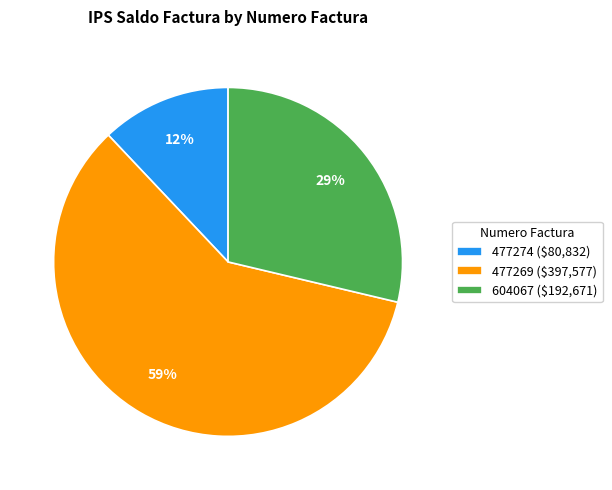

Which has a higher value, 604067 or 477269?

477269